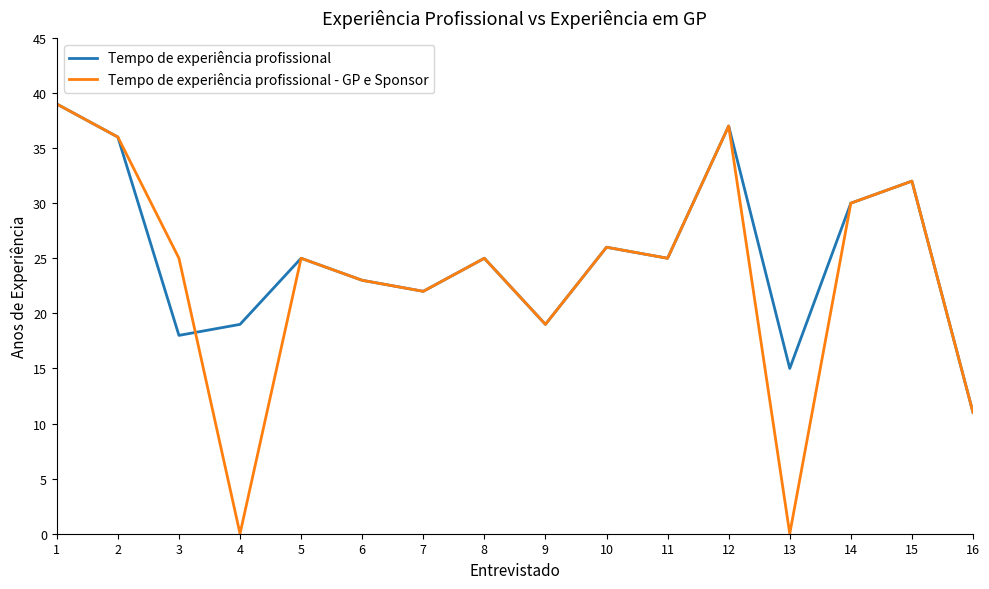

What are all the series names shown in the legend?

Tempo de experiência profissional, Tempo de experiência profissional - GP e Sponsor